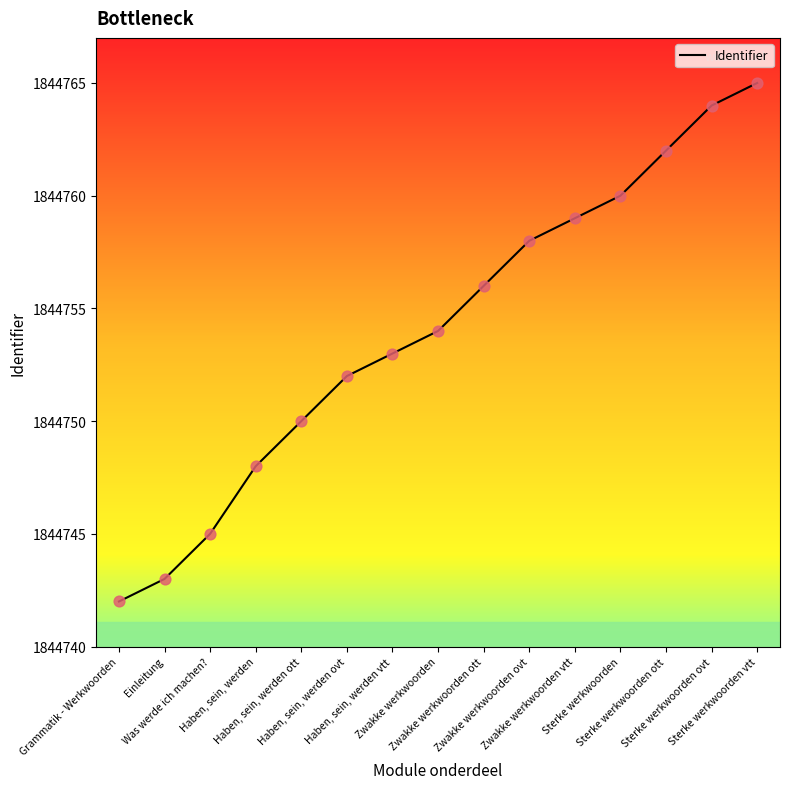

What is the change in value from Haben, sein, werden ovt to Sterke werkwoorden?

+8